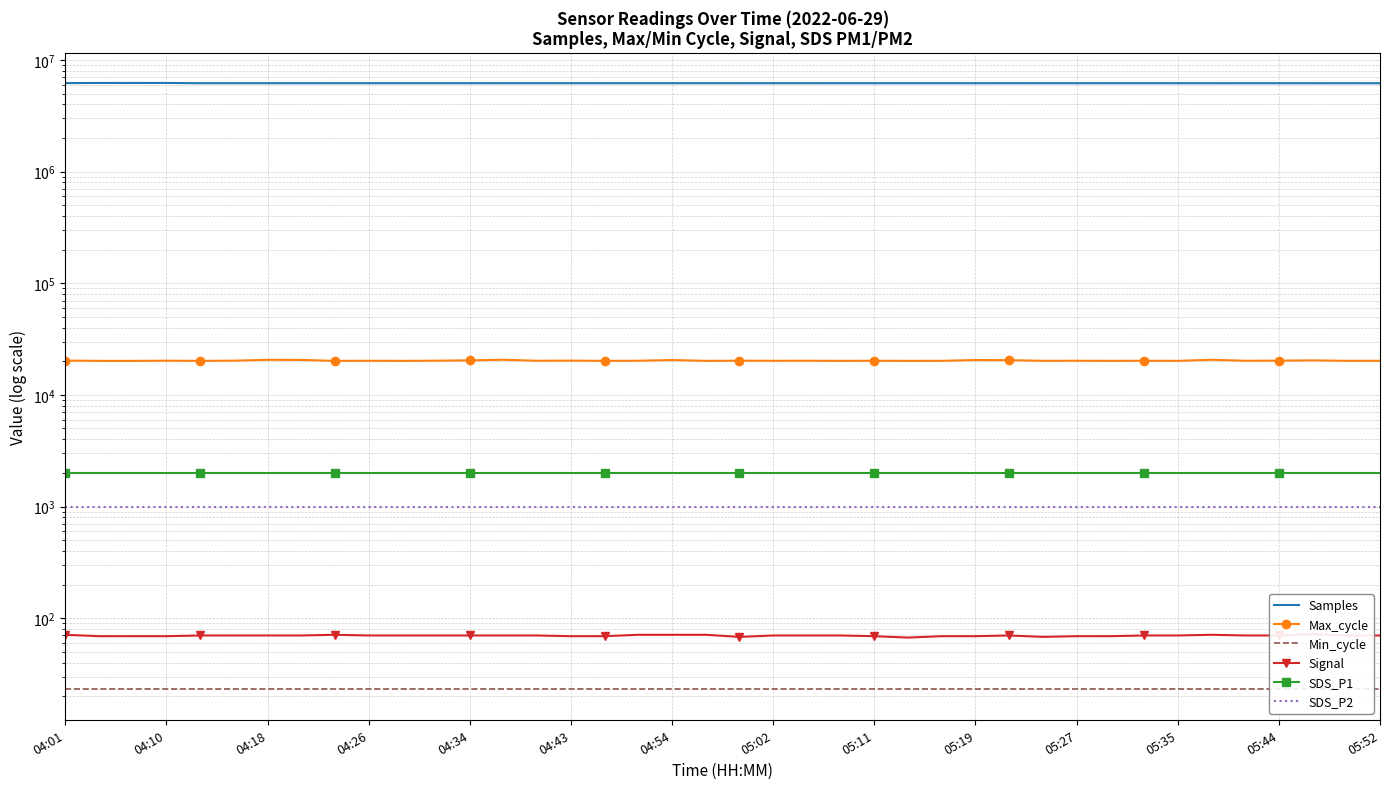

Which series changed the most between 16 and 17?

Samples